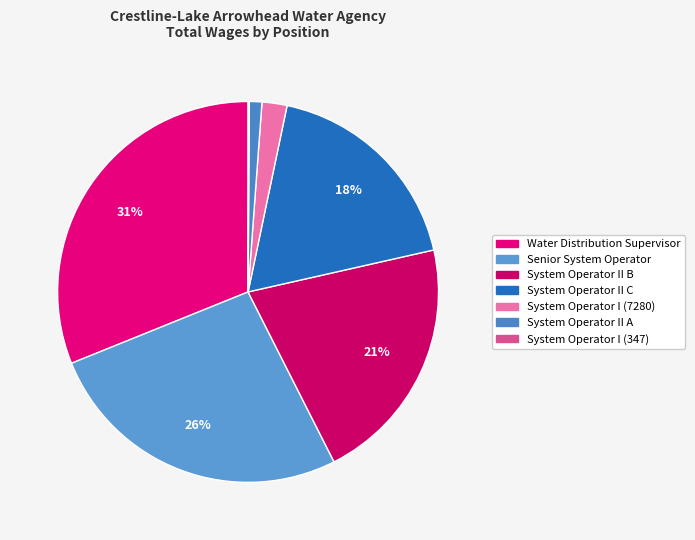

What is the total percentage of System Operator II B and System Operator I (347)?

21.2%